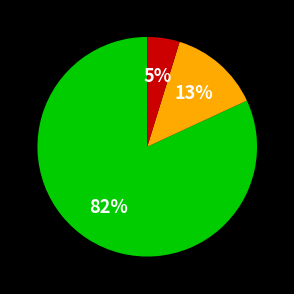

To the nearest percent, what is the difference between the largest and smallest slice percentages?

77%